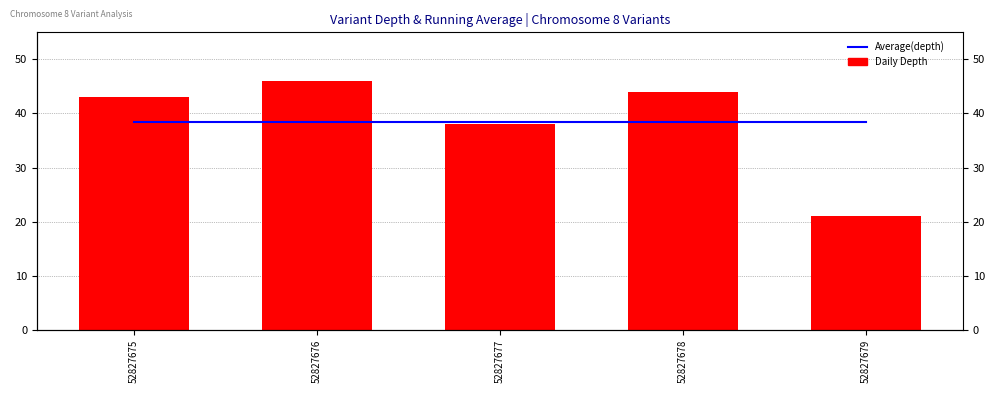

Reading left to right, list all the values displayed in this chart.

Average(depth): 52827675=38.4	52827676=38.4	52827677=38.4	52827678=38.4	52827679=38.4
Depth: 52827675=43.0	52827676=46.0	52827677=38.0	52827678=44.0	52827679=21.0